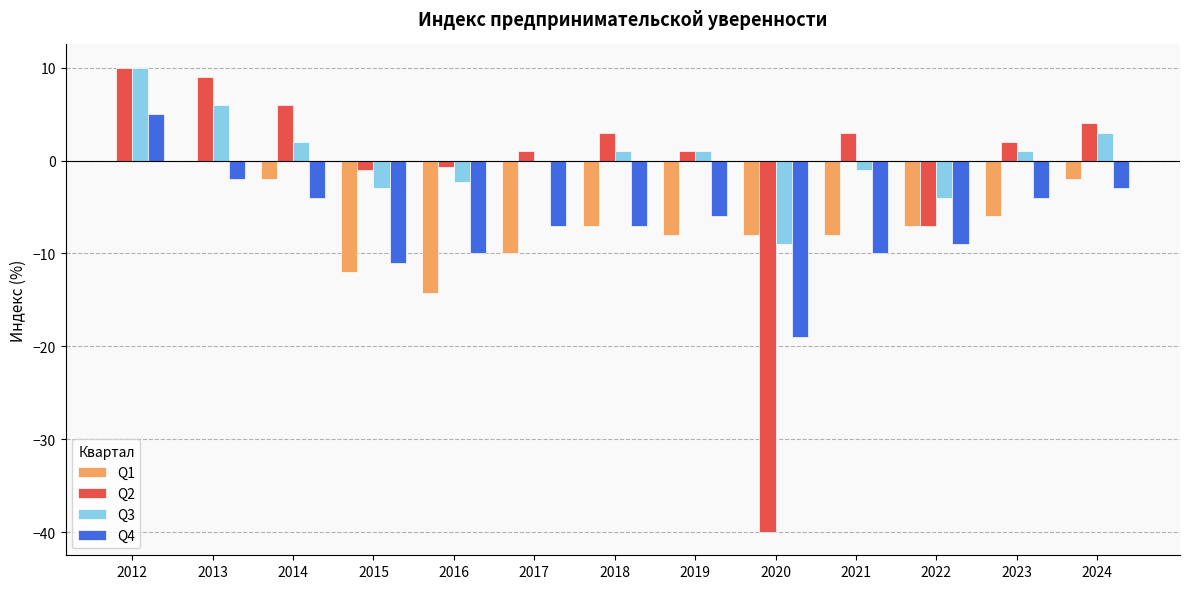

What is the minimum value for Q4?

-19.0